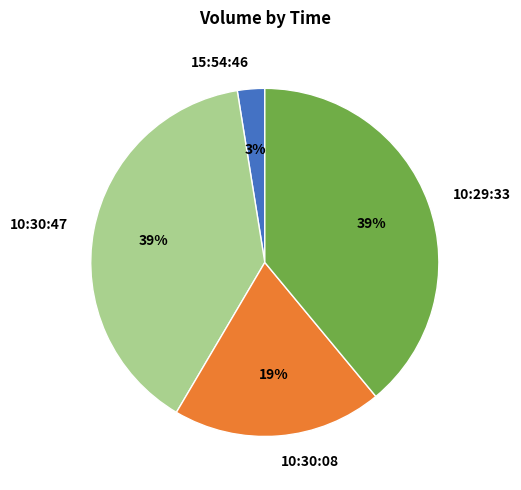

Which category has the smallest portion of the pie?

15:54:46